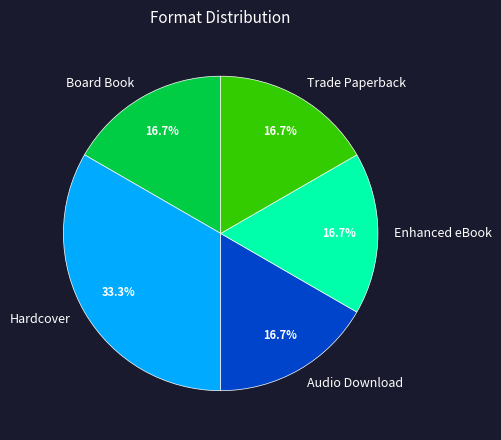

True or false: Hardcover accounts for 41% of the total.

False